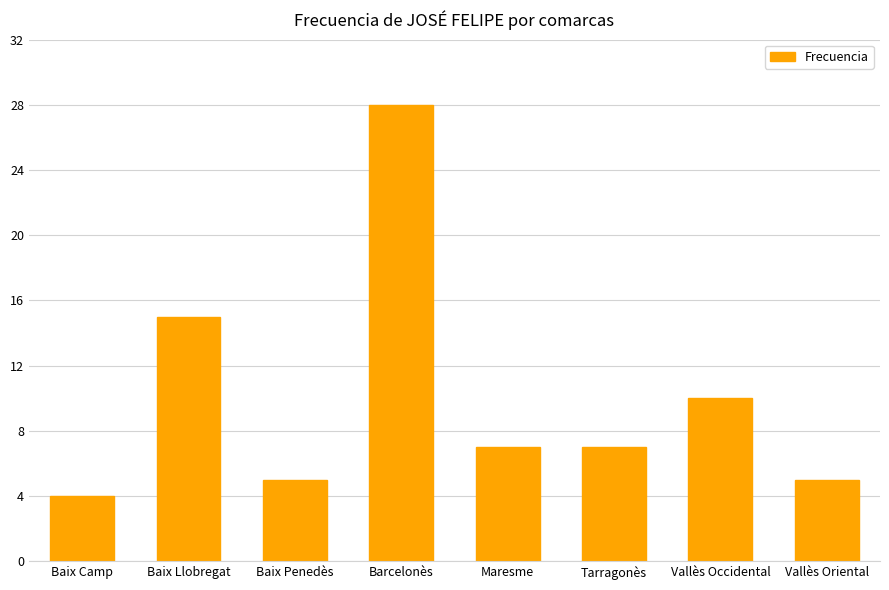

What is the difference between the values at Barcelonès and Baix Llobregat?

13